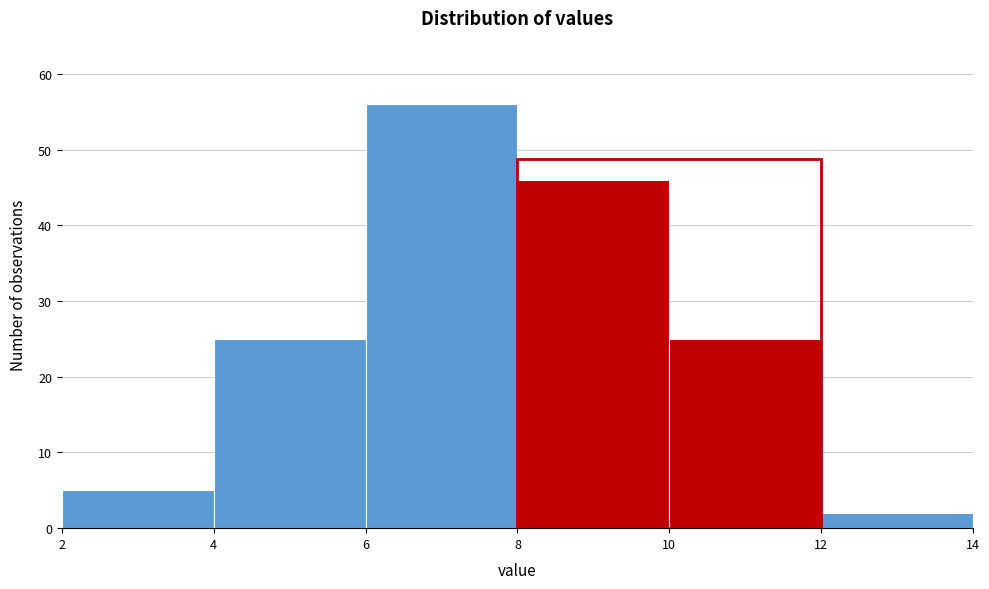

Over which range of the x-axis is the bar tallest?

6 to 8